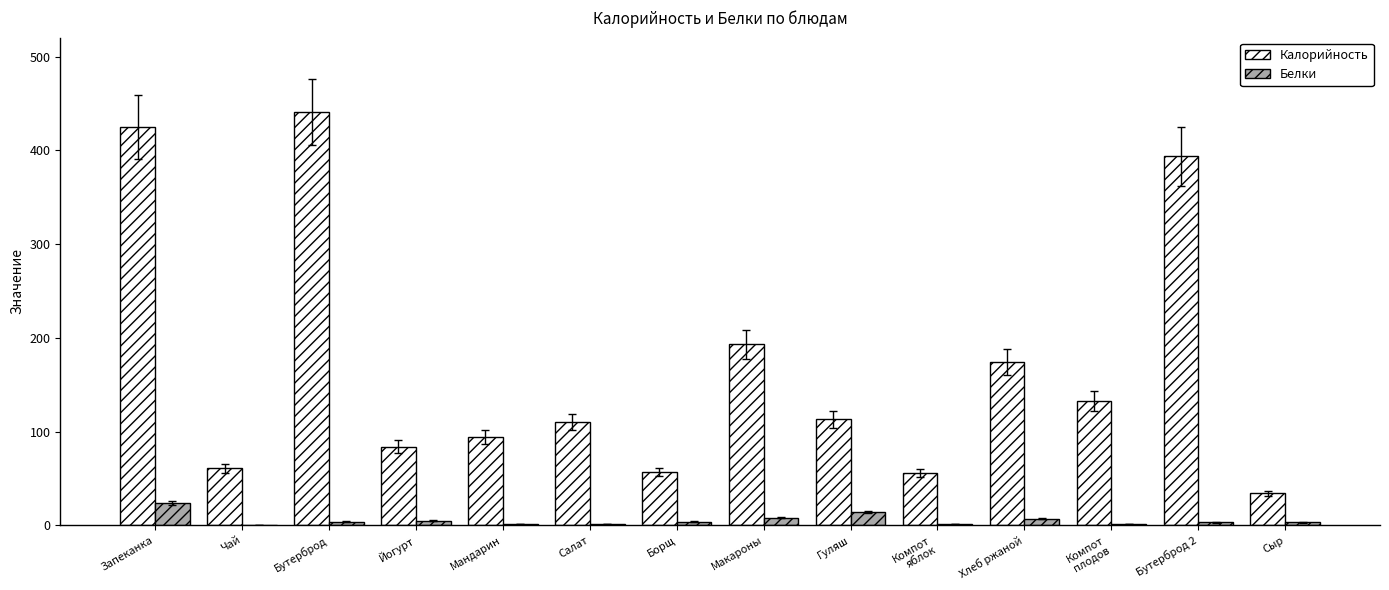

What is the spread (max minus min) of values at Бутерброд 2?

391